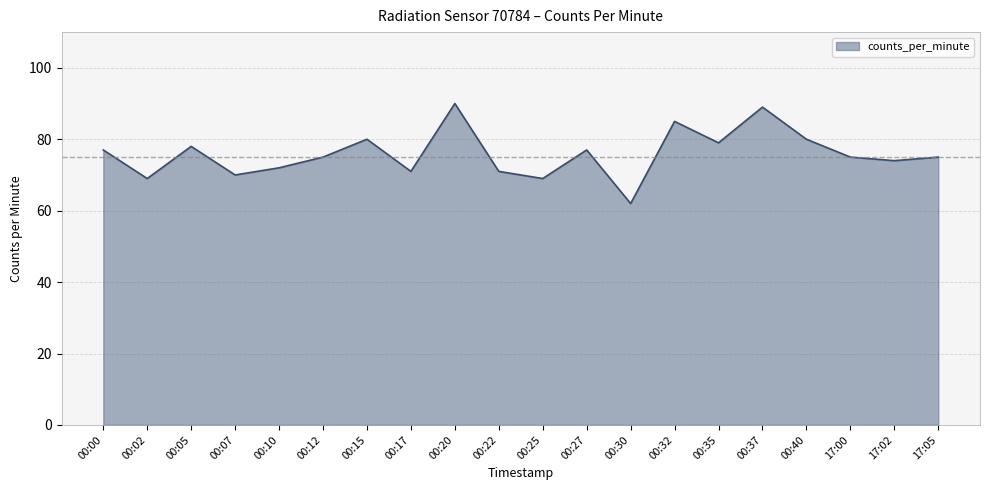

What is the sum of all values?

1518